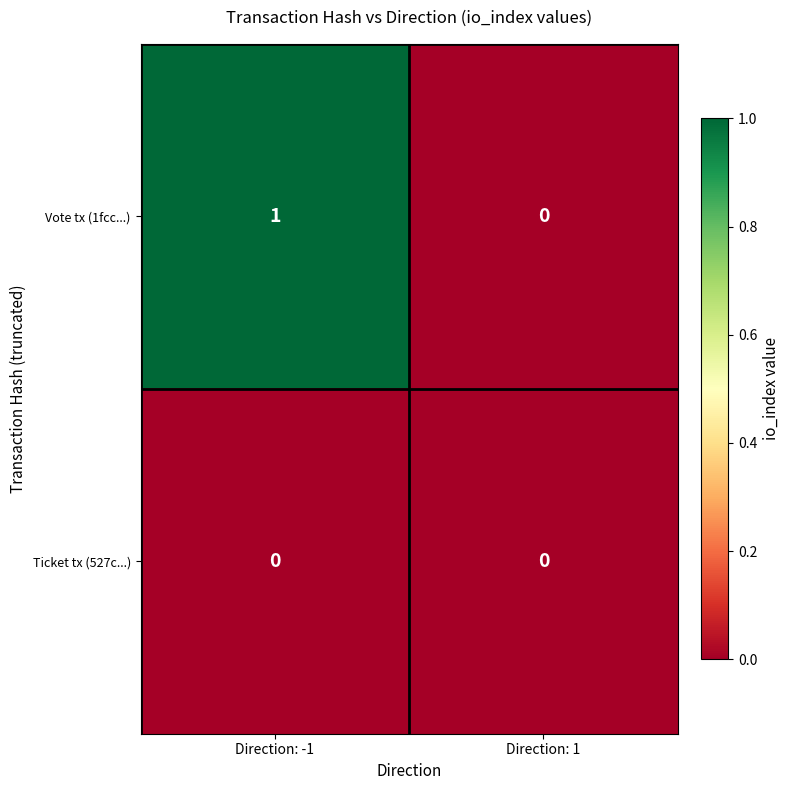

Between Direction: -1 and Direction: 1, which series saw the biggest shift?

Vote tx (1fcc...)